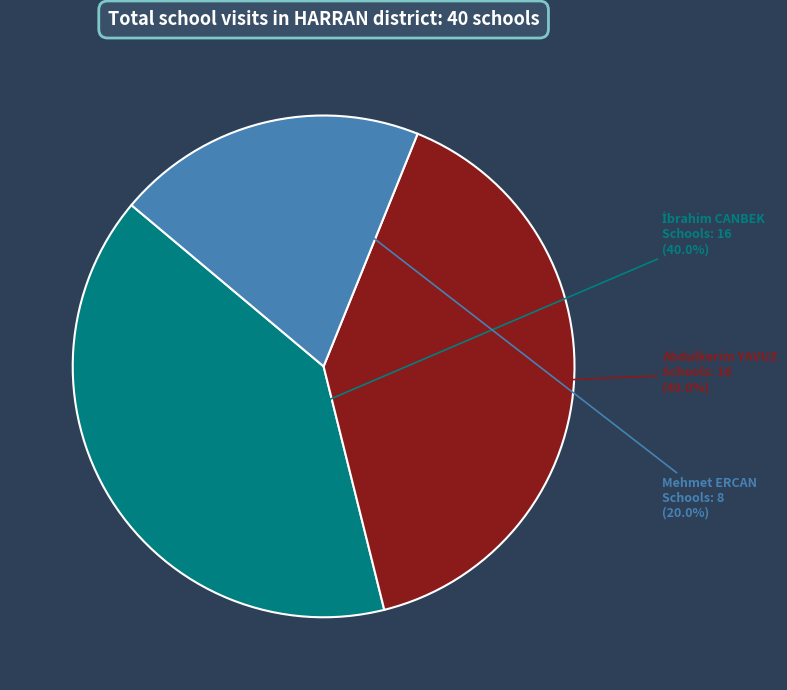

To the nearest percent, what percentage of the pie is Mehmet ERCAN?

20%